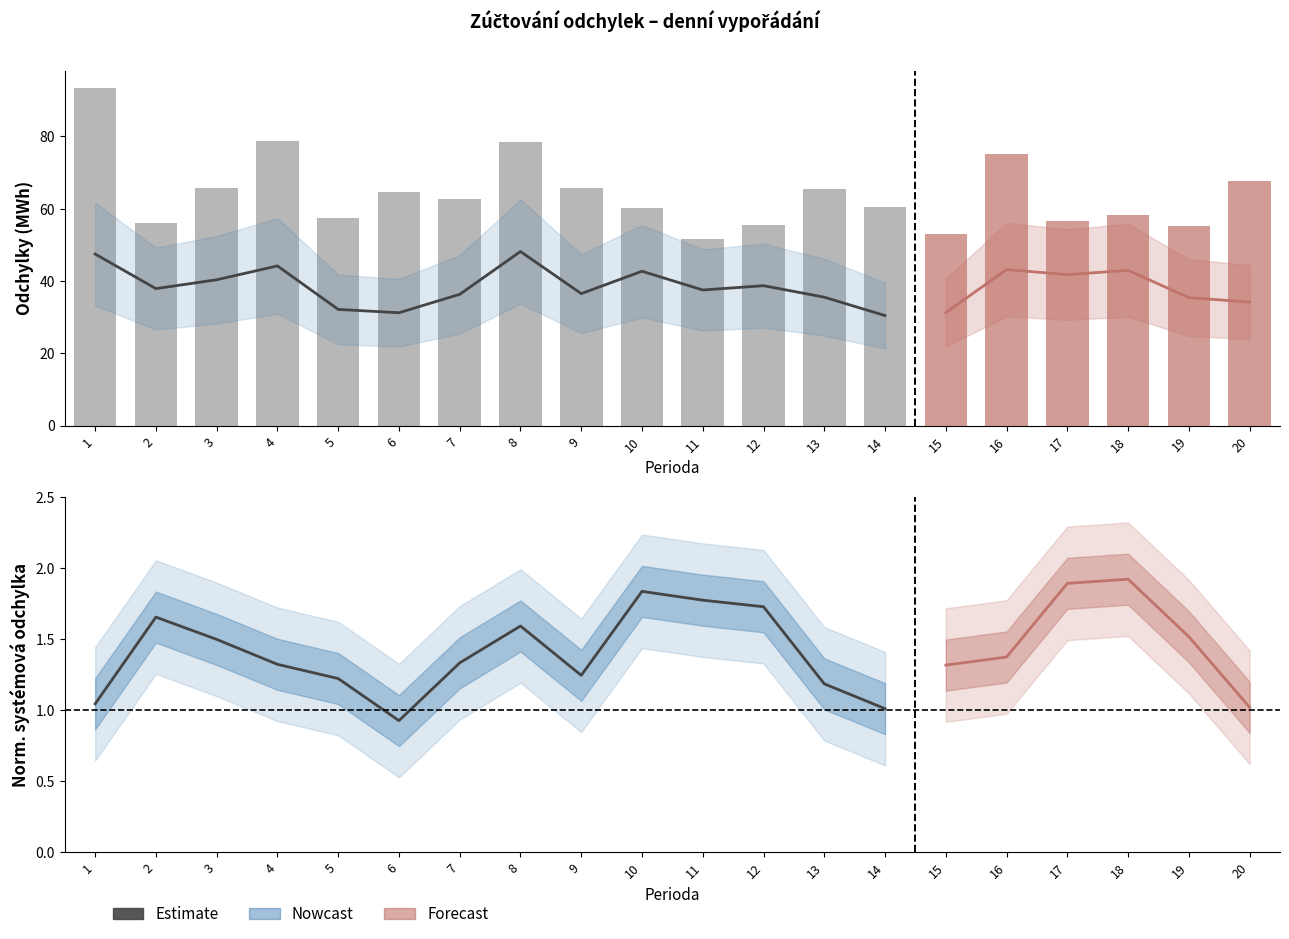

Reading left to right, extract all data points from this chart.

Kladné odchylky (MWh): 1=47.4	2=37.9	3=40.3	4=44.2	5=32.1	6=31.2	7=36.3	8=48.1	9=36.5	10=42.7	11=37.5	12=38.7	13=35.5	14=30.4
Součet abs. odchylek (MWh): 1=93.5	2=56.1	3=65.7	4=78.6	5=57.6	6=64.6	7=62.6	8=78.5	9=65.6	10=60.2	11=51.7	12=55.5	13=65.4	14=60.5
Systémová odchylka (MWh): 1=1.0	2=1.7	3=1.5	4=1.3	5=1.2	6=0.9	7=1.3	8=1.6	9=1.2	10=1.8	11=1.8	12=1.7	13=1.2	14=1.0